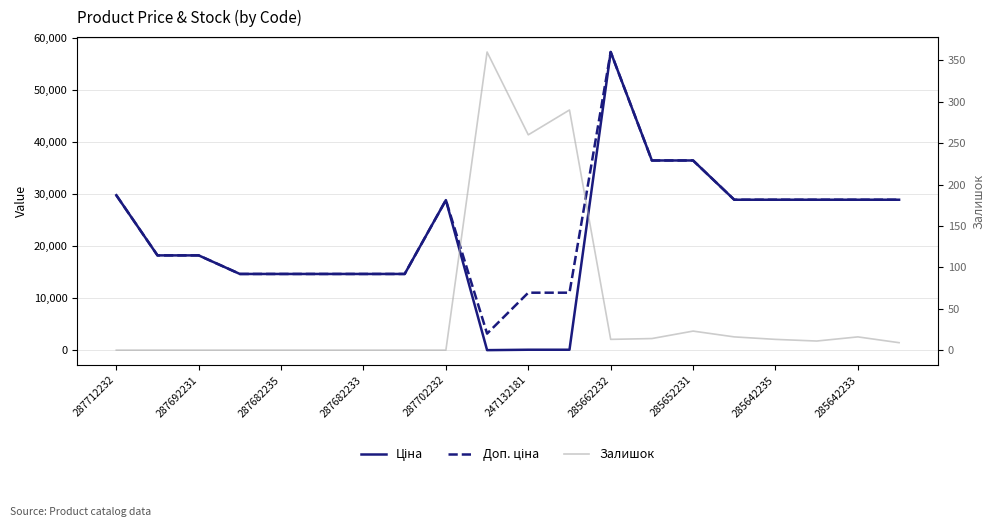

True or false: Ціна has a value of 28890.3 at 15.

True